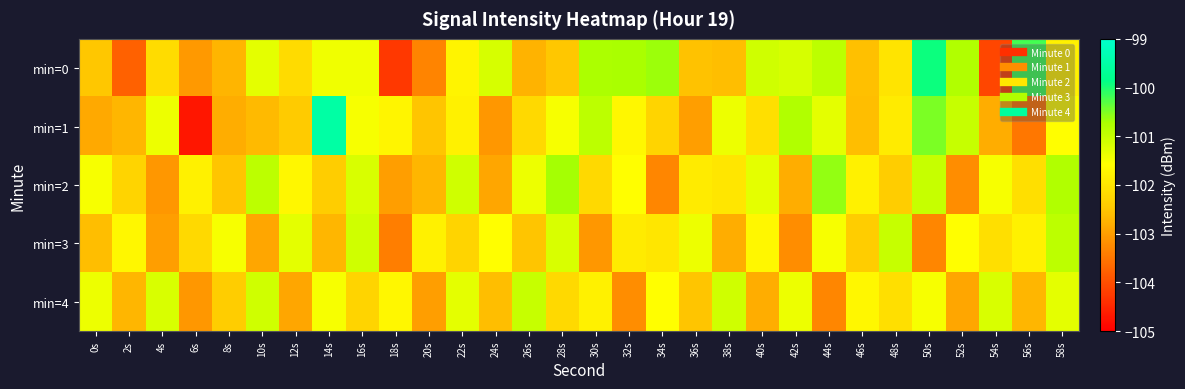

Count the number of data series in this chart.

5